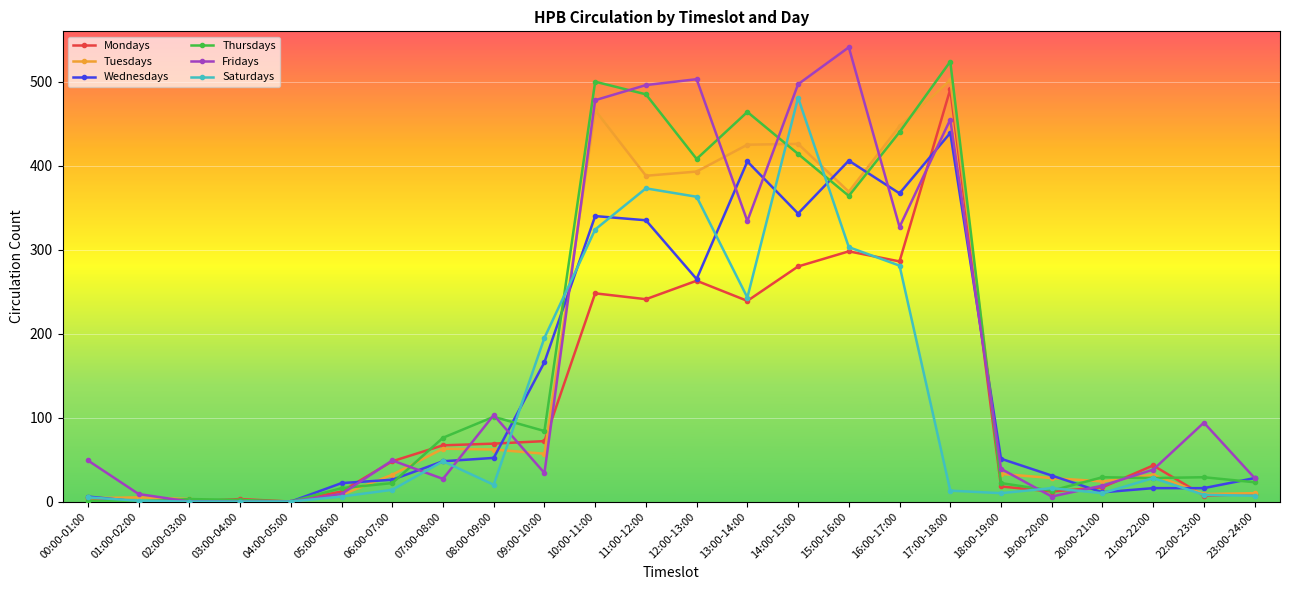

True or false: Thursdays has more than 0 points higher than both neighbors.

True